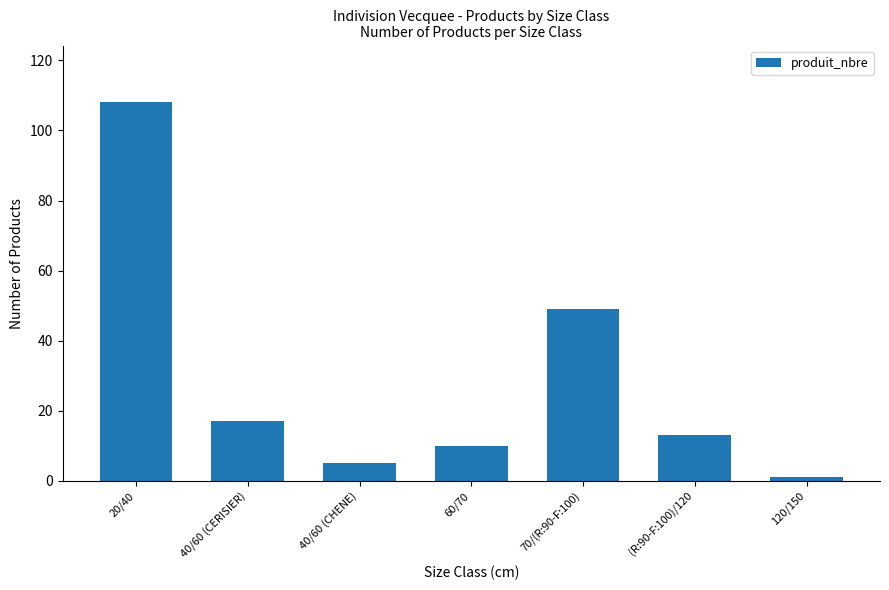

What is the change in value from 40/60 (CERISIER) to 60/70?

-7